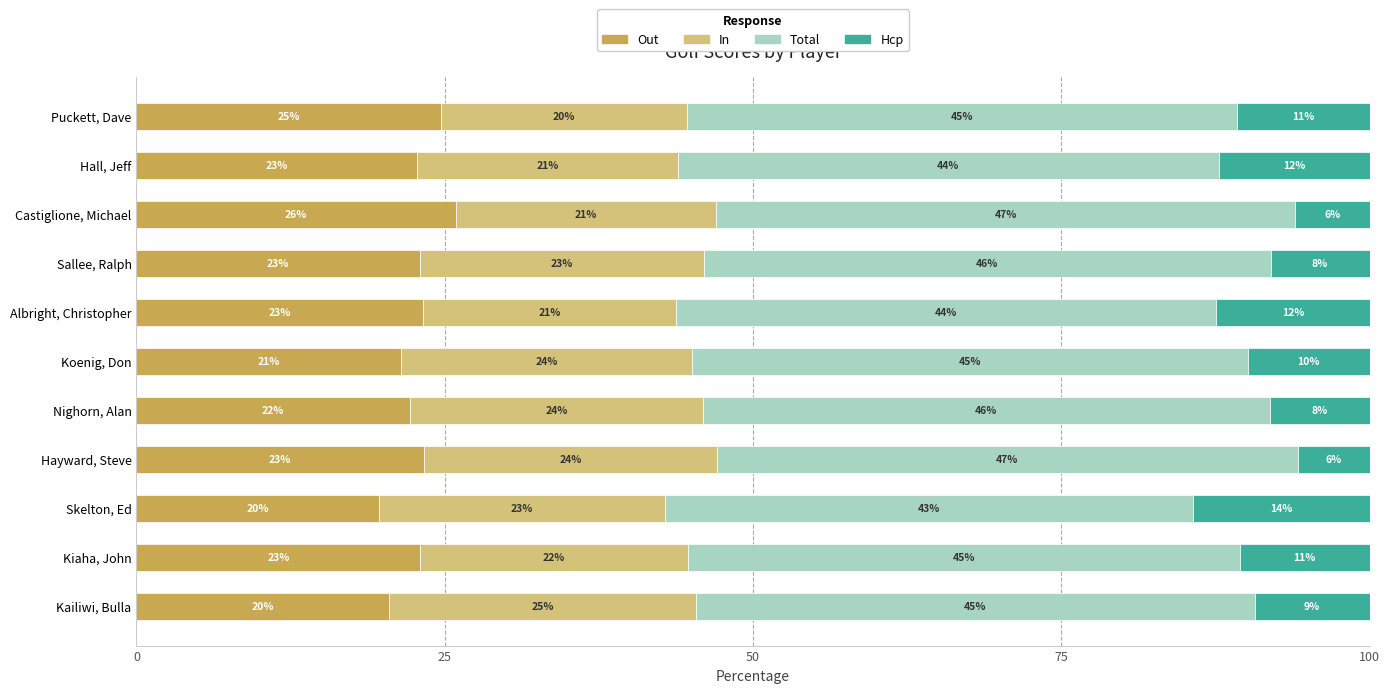

The Out series shows 22.2 at Nighorn, Alan. True or false?

True